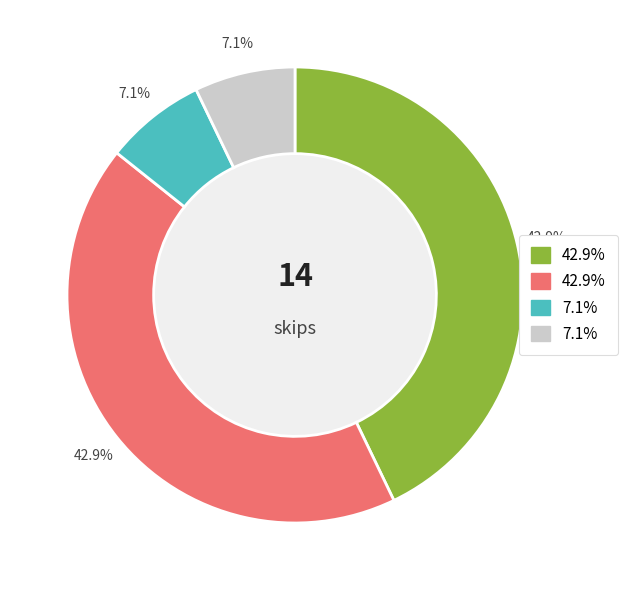

How many slices are in this pie chart?

4